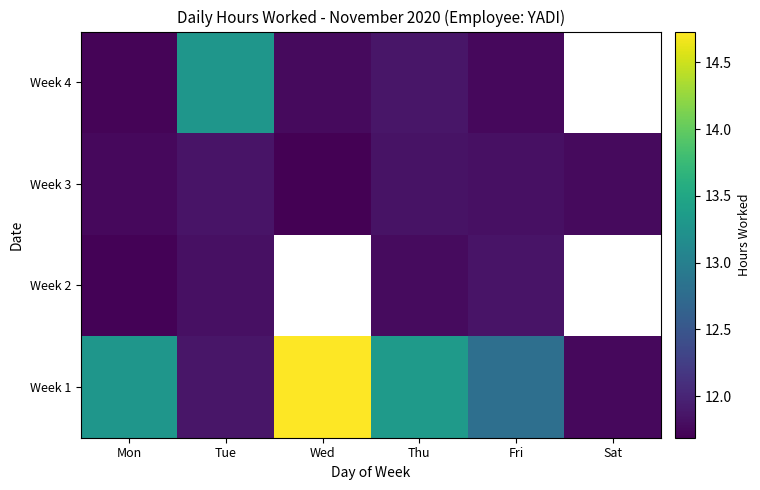

The value of Week 1 at Mon is 6.6. True or false?

False